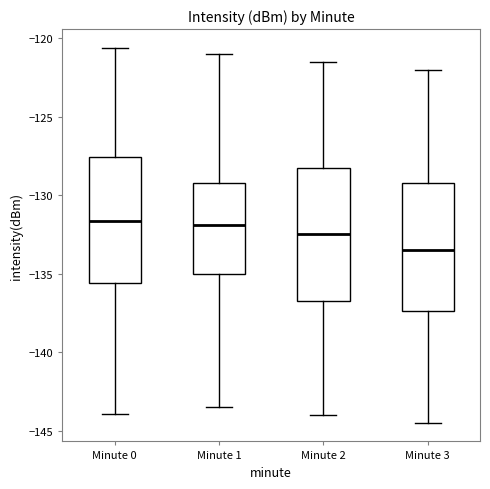

Reading left to right, read every box against the y-axis: the position of its median line, the range the box covers, and the ends of its whiskers. The values are not printed on the chart, so give them approximately, as read against the axis.

Minute 0: median -131.5, box -135.5 to -127.5, whiskers -144.0 to -120.5
Minute 1: median -132.0, box -135.0 to -129.0, whiskers -143.5 to -121.0
Minute 2: median -132.5, box -136.5 to -128.0, whiskers -144.0 to -121.5
Minute 3: median -133.5, box -137.5 to -129.0, whiskers -144.5 to -122.0